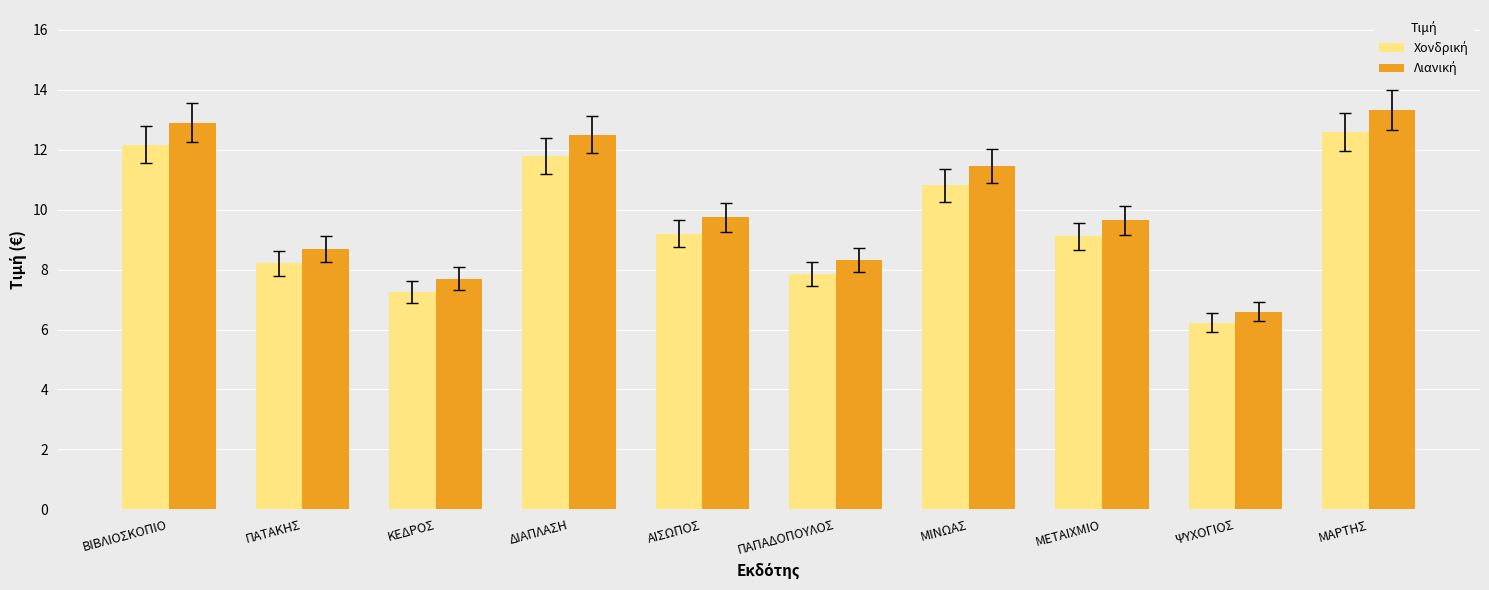

How many groups of bars are there?

10